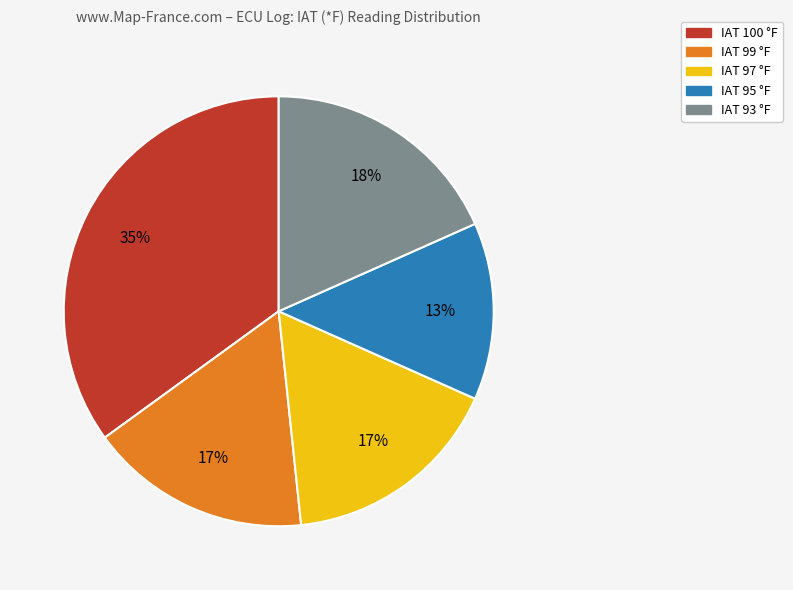

Is there any slice that represents more than half of the pie?

No